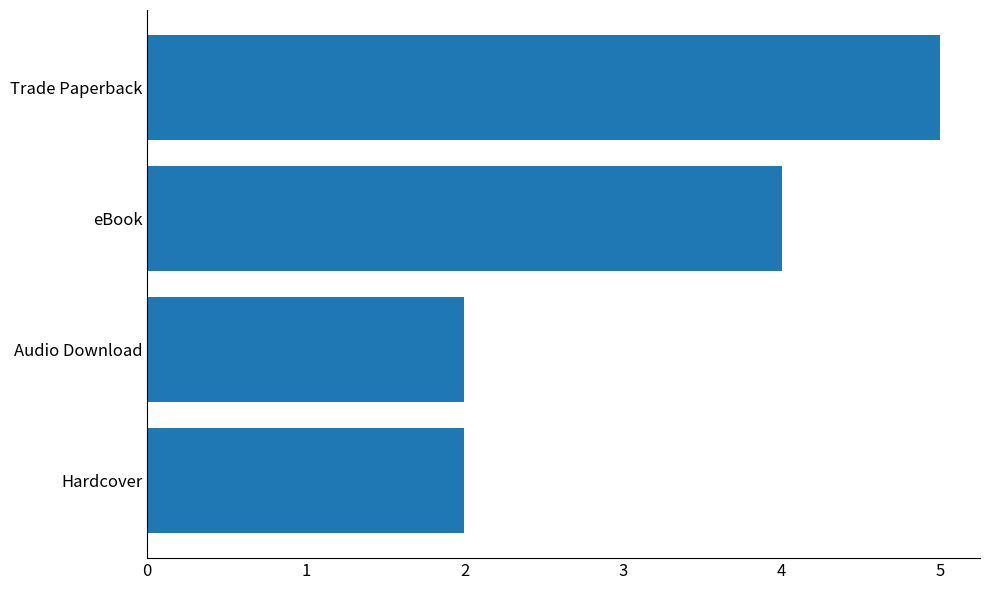

What is the sum of all values?

13